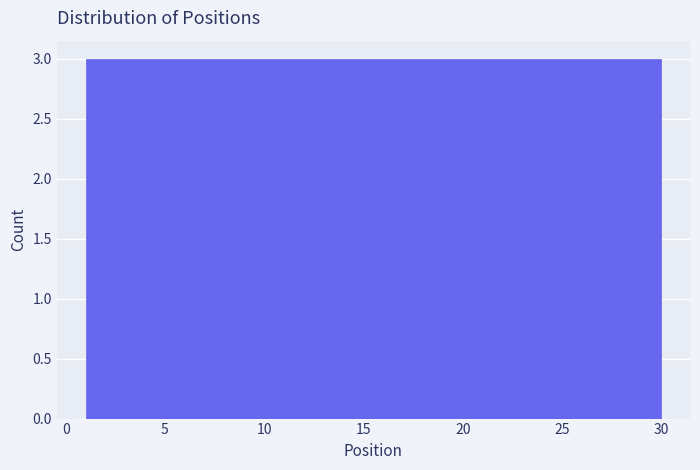

Reading left to right, list every bar in this chart as the range it spans on the x-axis followed by its height. Neither the bar edges nor the heights are printed on the chart, so give them approximately, as read against the axes.

1.0 to 3.9: 3
3.9 to 6.8: 3
6.8 to 9.7: 3
9.7 to 12.6: 3
12.6 to 15.5: 3
15.5 to 18.4: 3
18.4 to 21.3: 3
21.3 to 24.2: 3
24.2 to 27.1: 3
27.1 to 30.0: 3